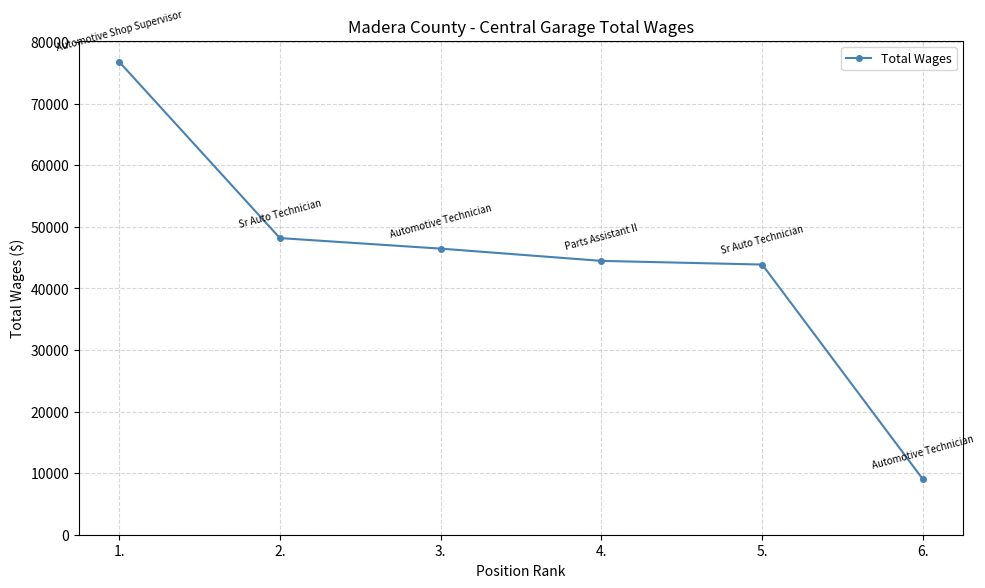

How many values are below 46463?

3